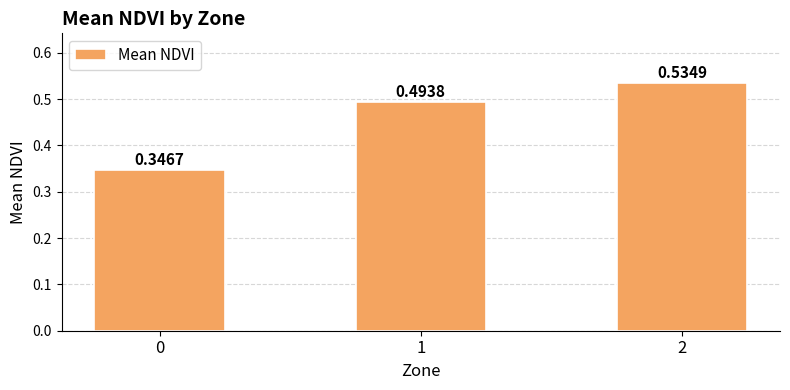

Rank the categories by value from lowest to highest.

0, 1, 2